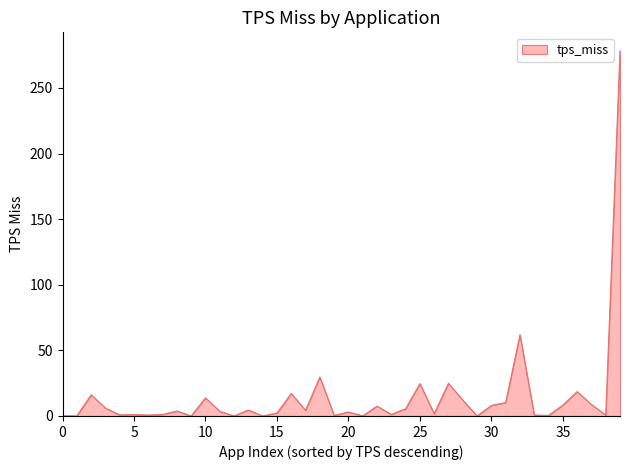

What is the difference between the maximum and minimum values?

278.4